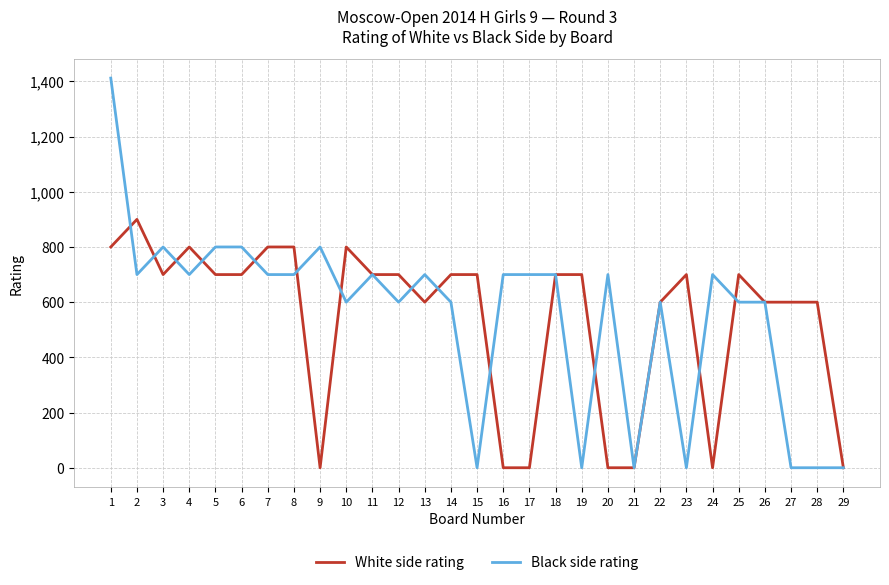

How many lines are shown in the chart?

2